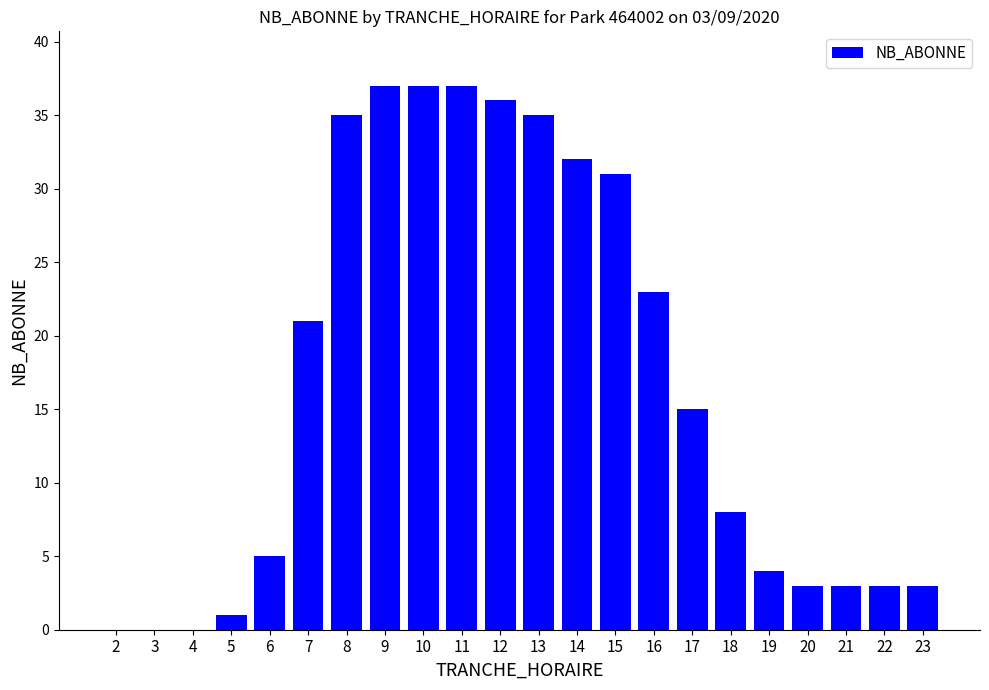

Read the value at 20.

3